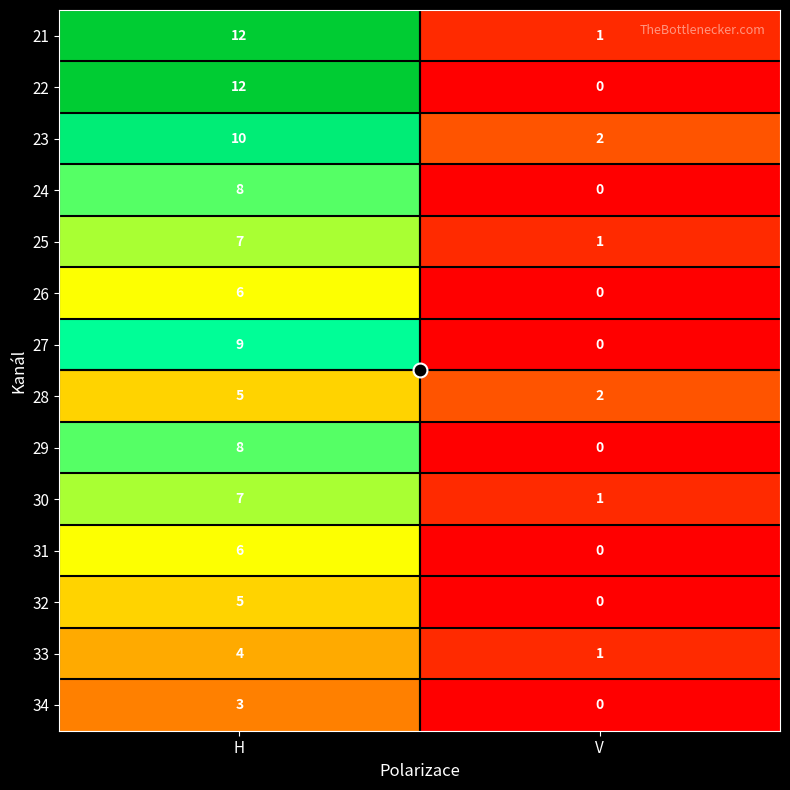

True or false: 22 has a value of 16 at H.

False